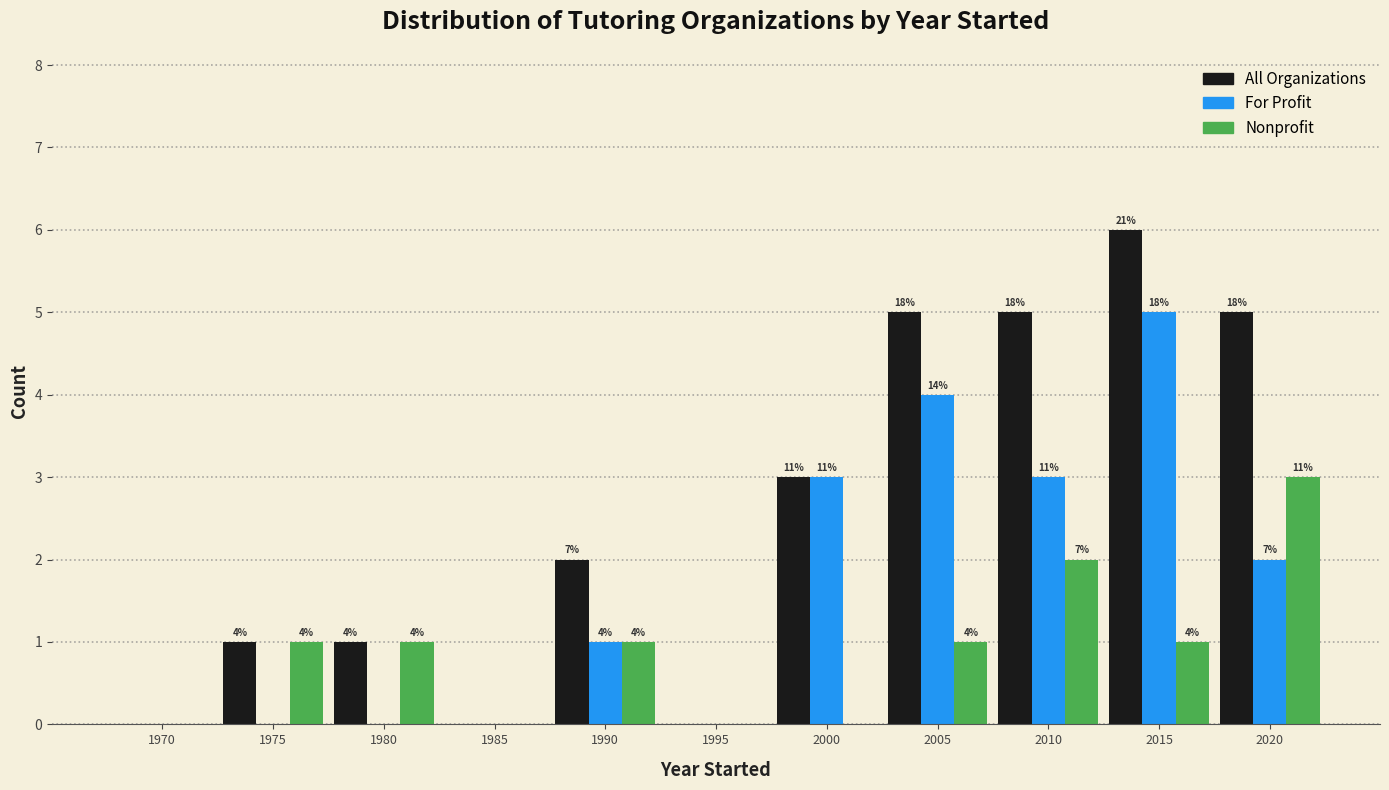

How many groups of bars are there?

11